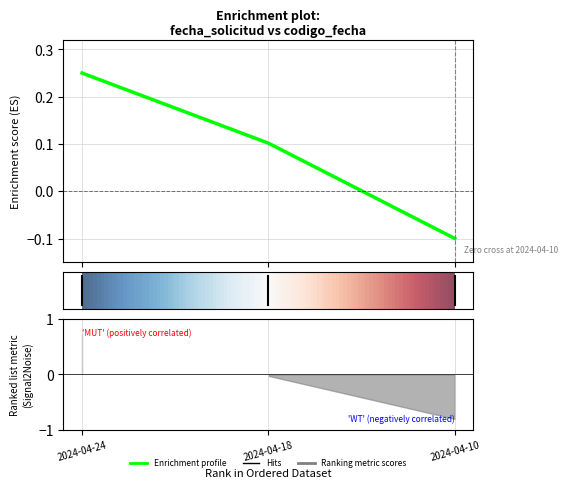

Reading left to right, what are all the values shown in this chart?

0.2	0.1	-0.1